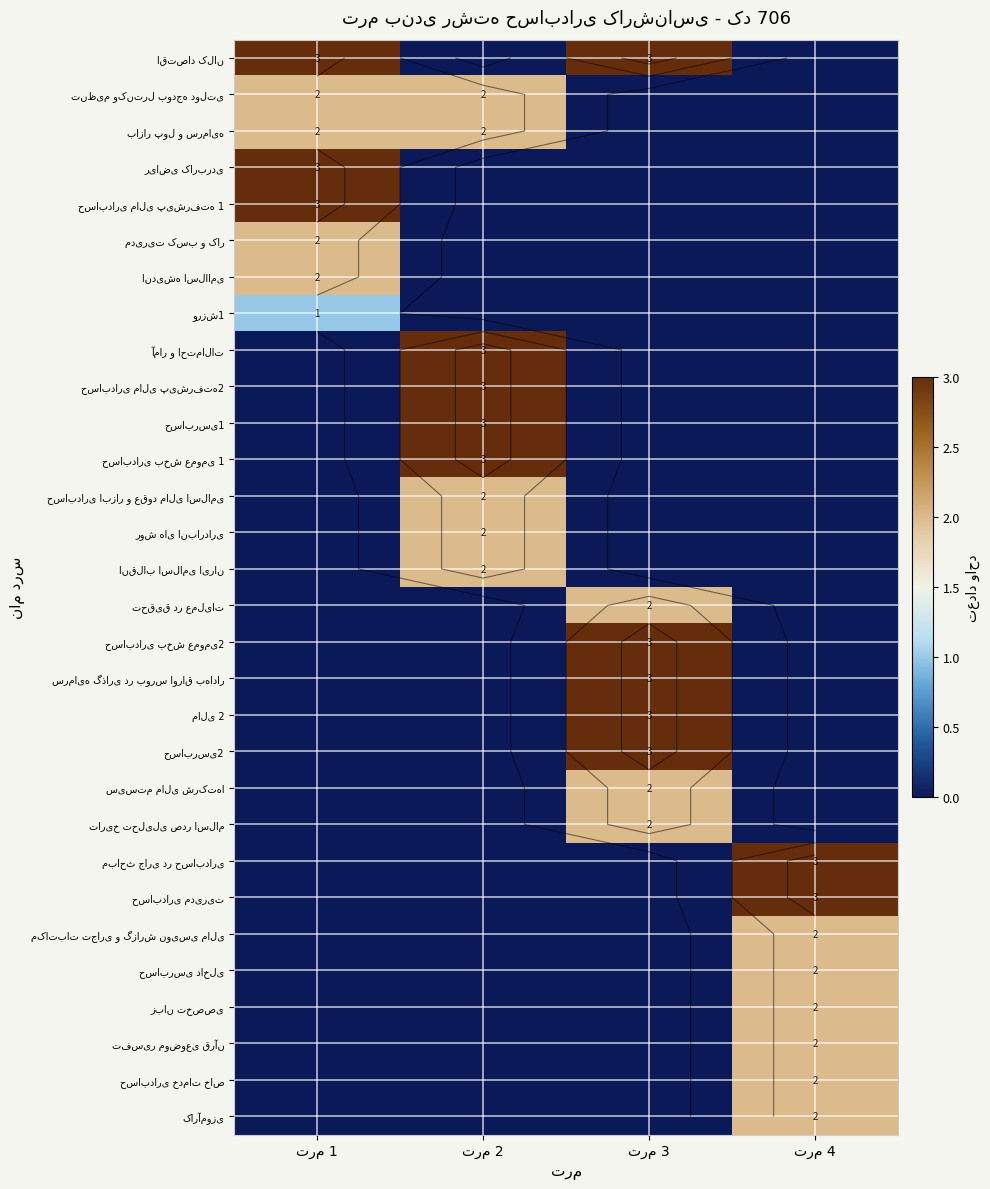

The حسابرسی1 series shows 0 at ترم 3. True or false?

True